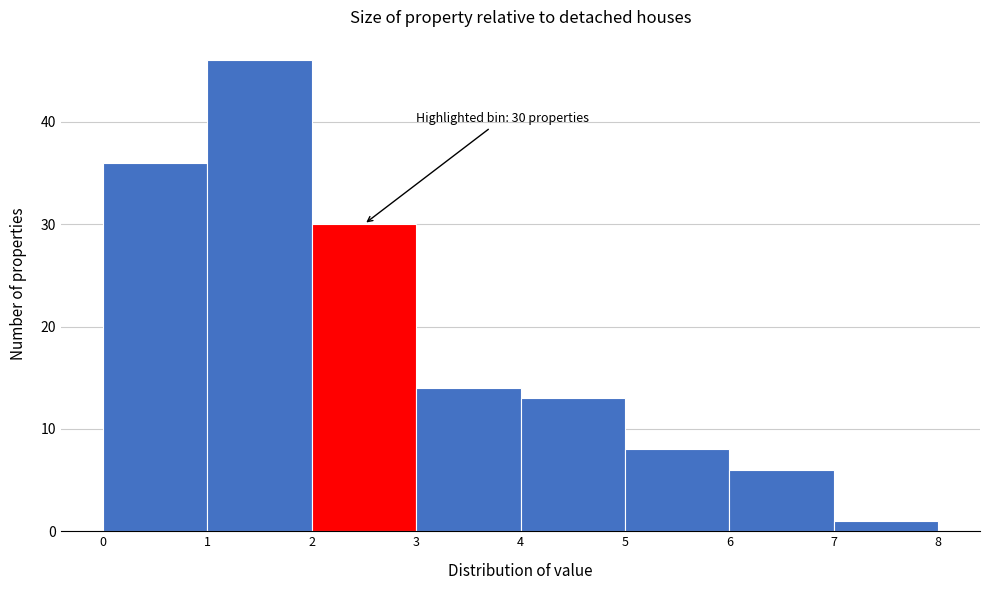

Over which range of the x-axis is the bar tallest?

1 to 2